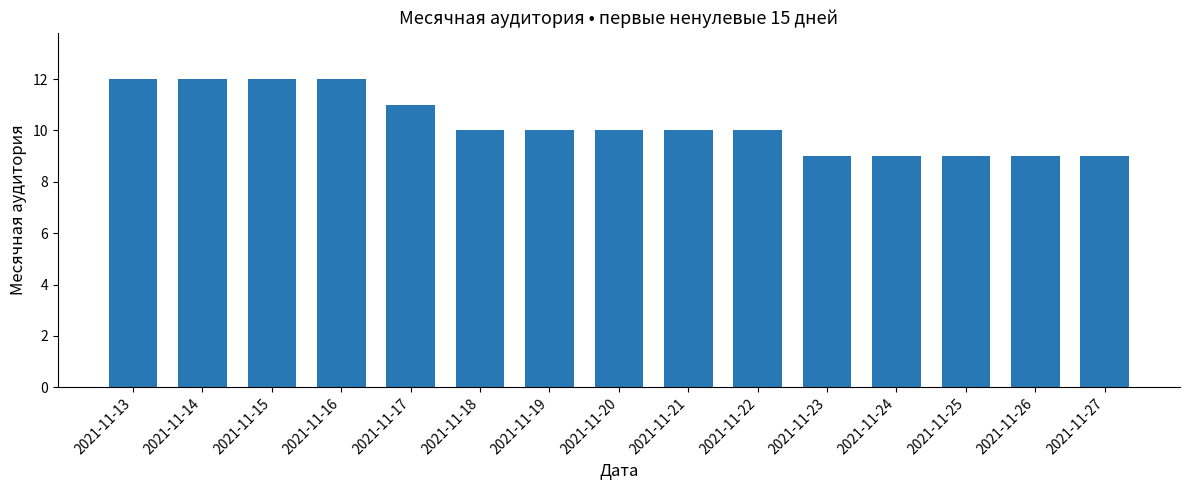

What is the average value?

10